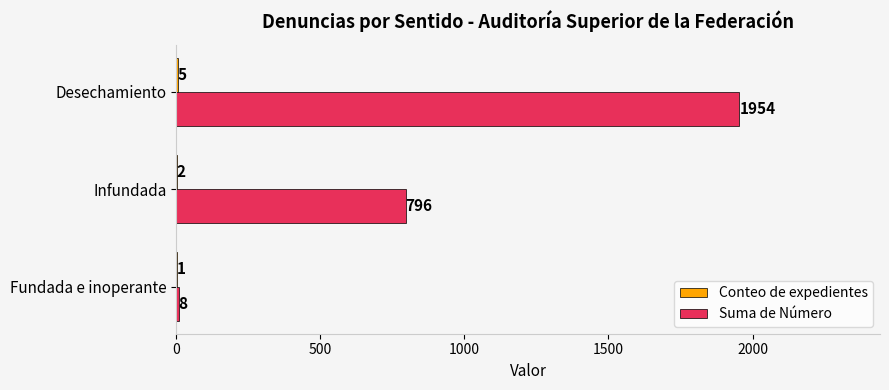

What is the sum of the Suma de Número values at Infundada and Fundada e inoperante?

804